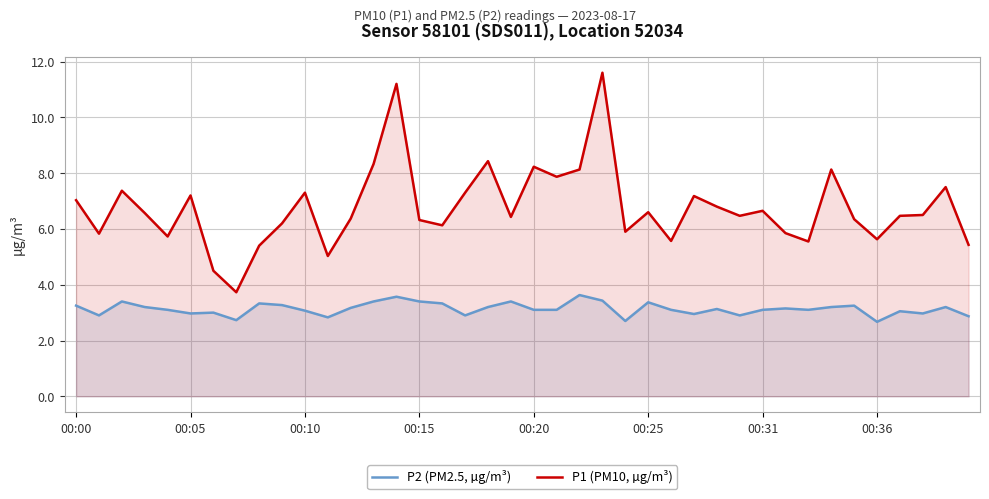

The value of P1 (PM10, µg/m³) at 00:00 is 7.0. True or false?

True